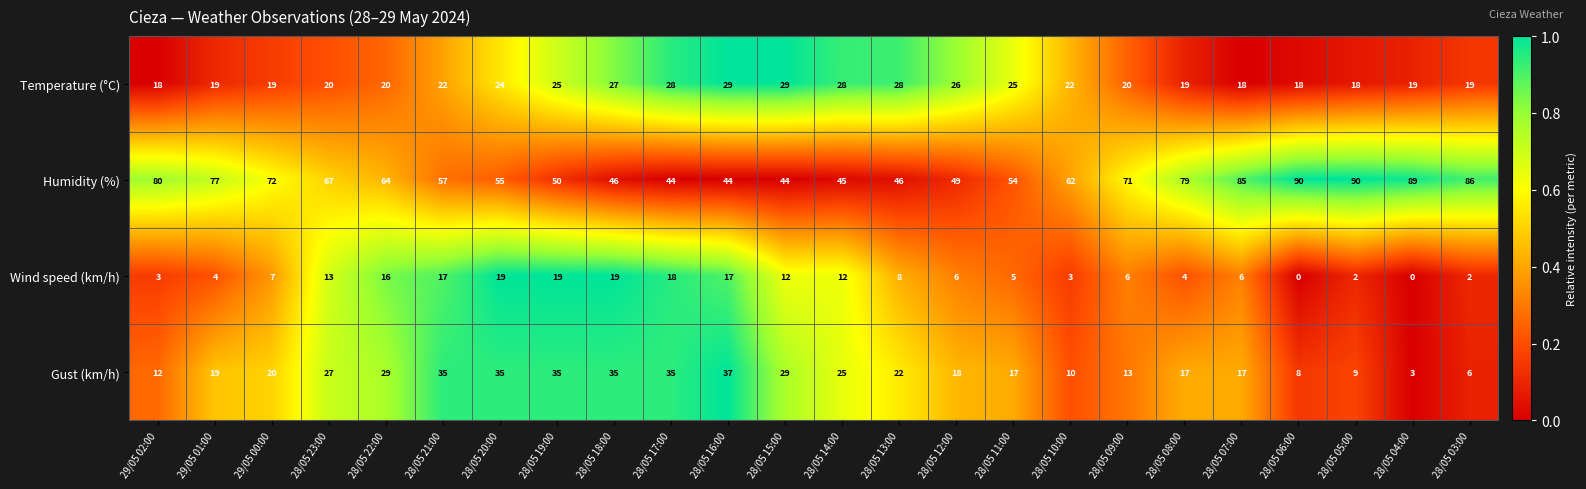

At how many categories does at least one series exceed 0?

24